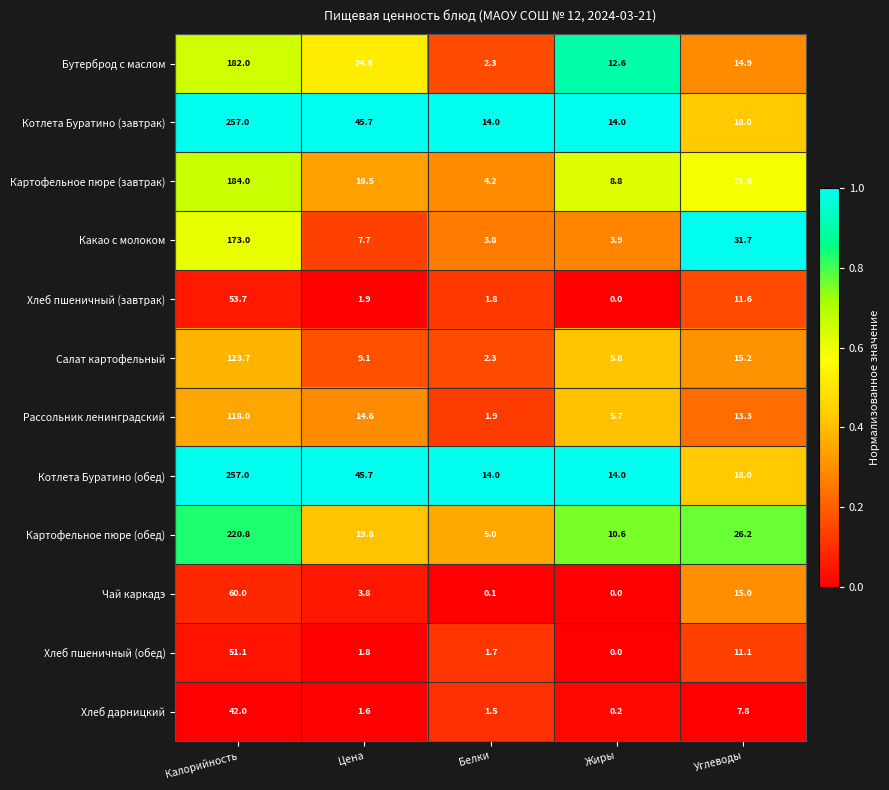

What is the total value across all series at Углеводы?

204.6